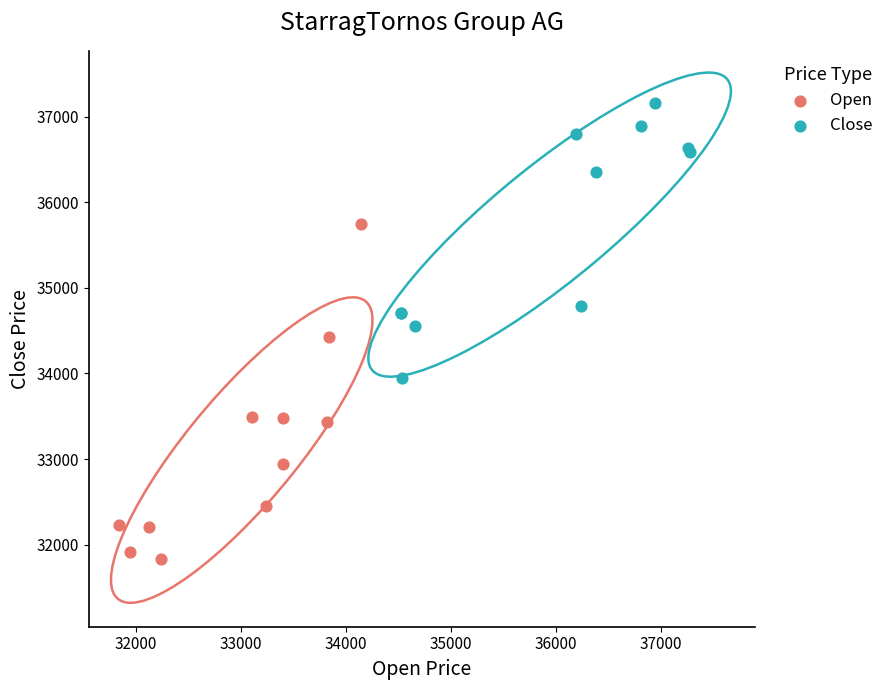

Which series has the widest spread of Y values?

Open